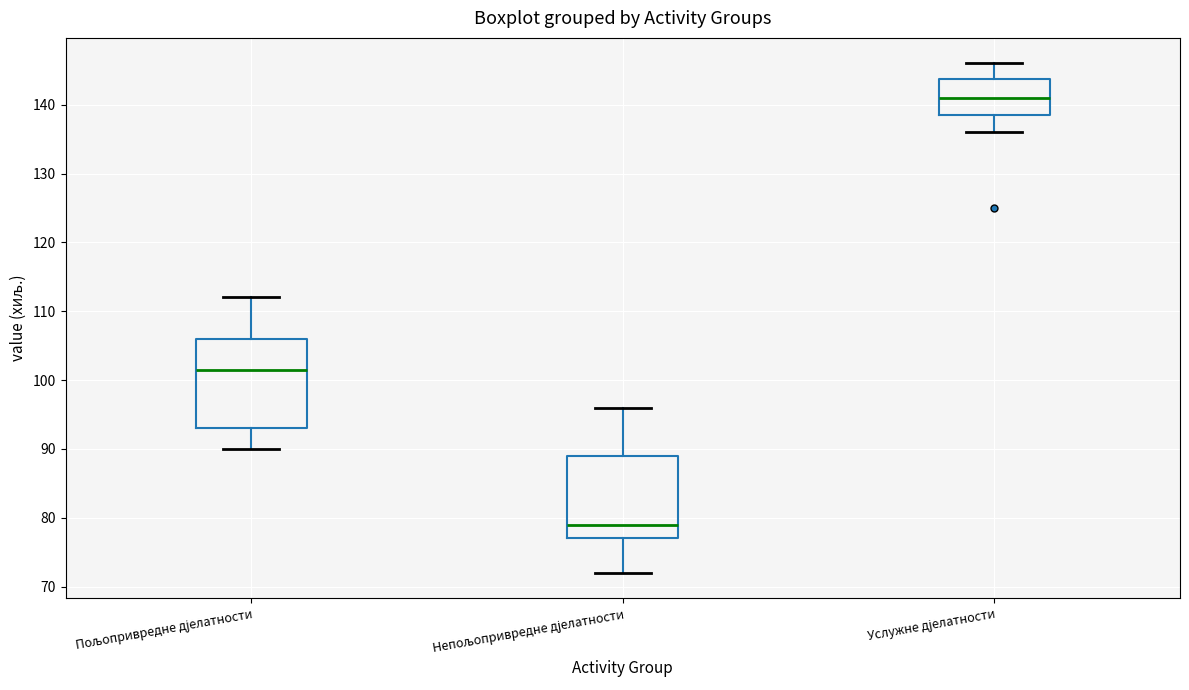

Which box is the tallest, from its lower edge to its upper edge?

Пољопривредне дјелатности